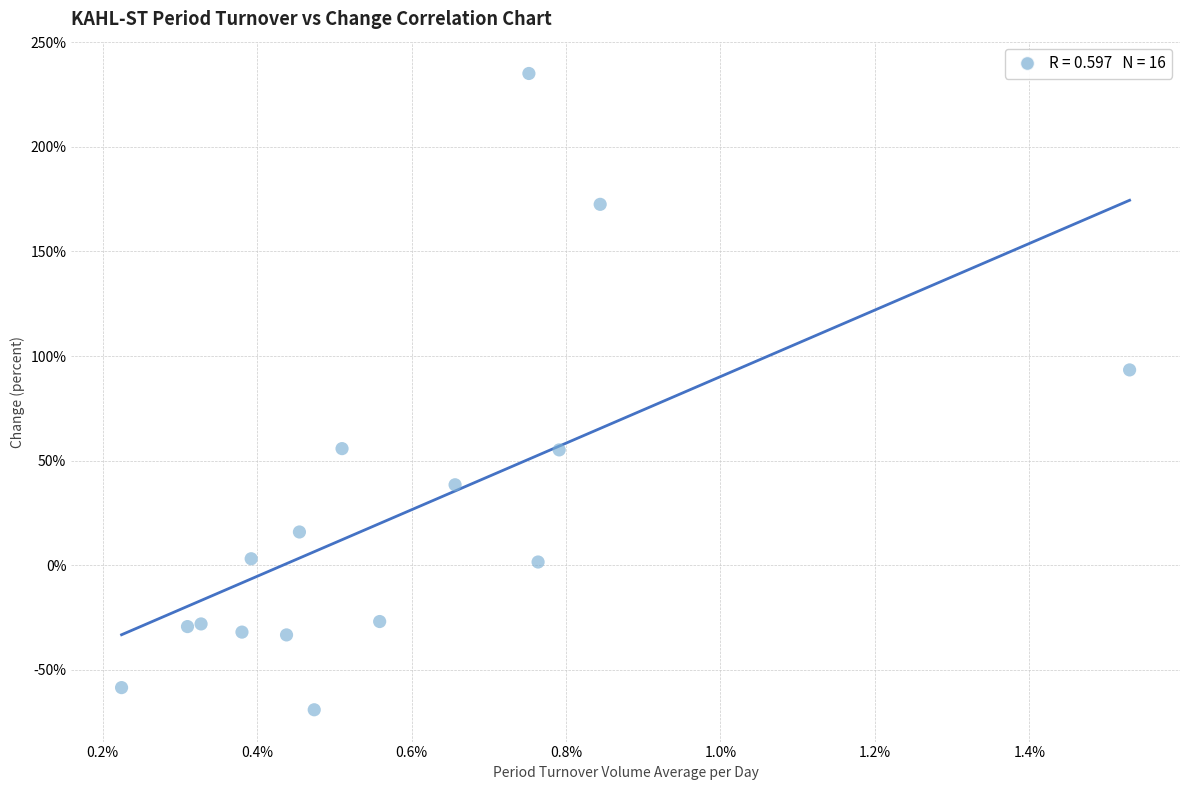

What Y value in the scatter plot is closest to 82?

93.4